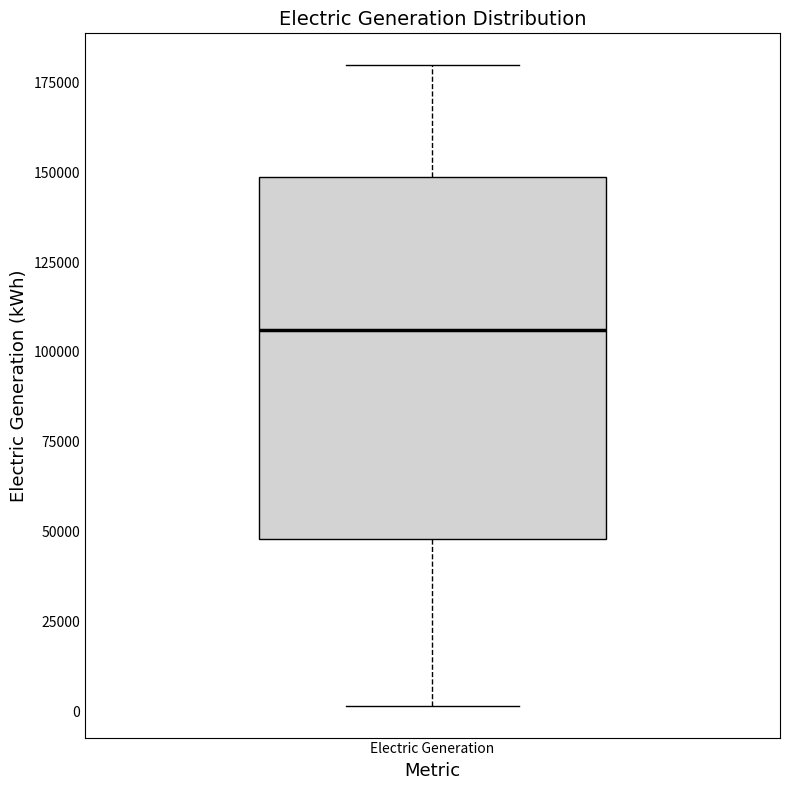

Transcribe this box plot: give where the median line is, the range the box spans, and where the two whiskers end, as read against the y-axis. The values are not printed on the chart, so give them approximately, as read against the axis.

median 105000, box 50000 to 150000, whiskers 0 to 180000